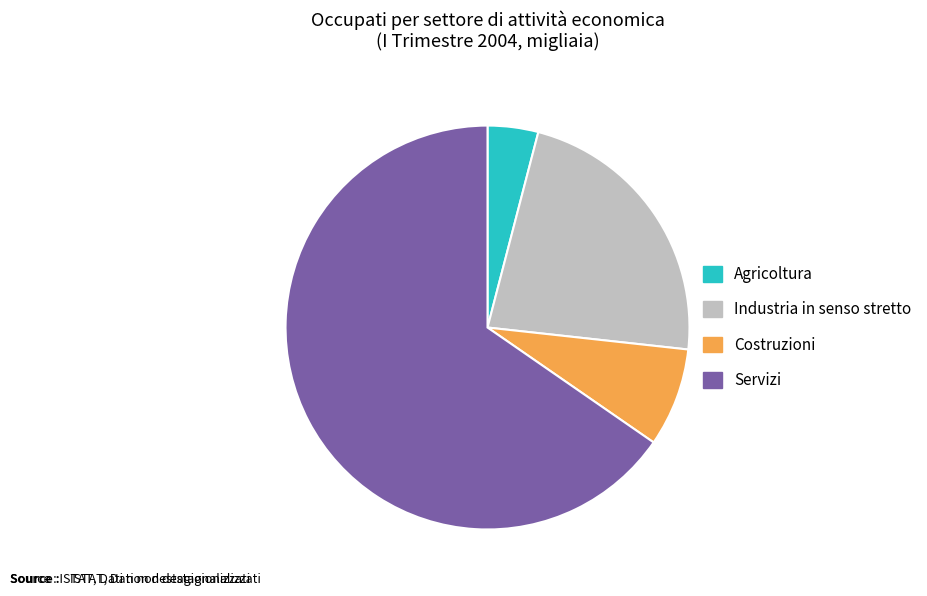

Count the number of slices in the pie.

4